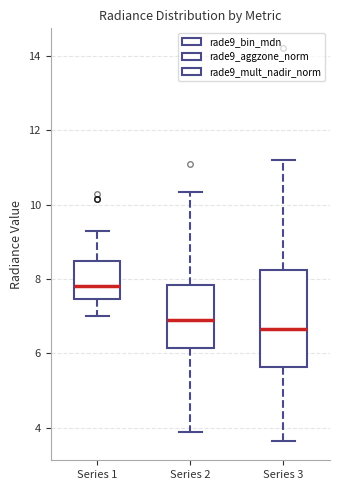

Comparing the boxes themselves (not the whiskers), which one is the tallest?

Series 3